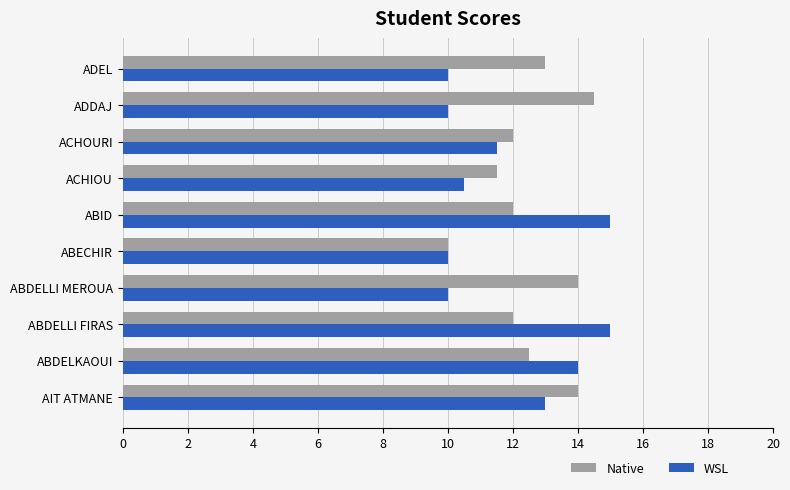

What value does the Native series have at ABECHIR?

10.0